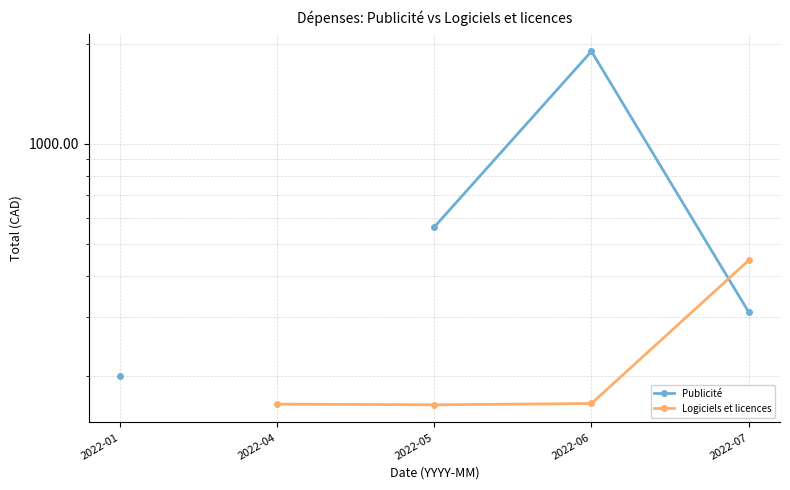

What is the value of the Logiciels et licences point at the 5th from the left?

445.3